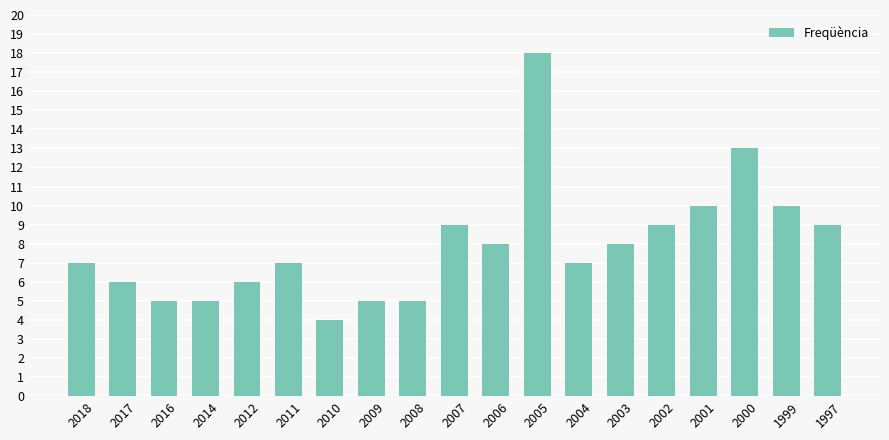

Which has a higher value, 2017 or 1997?

1997